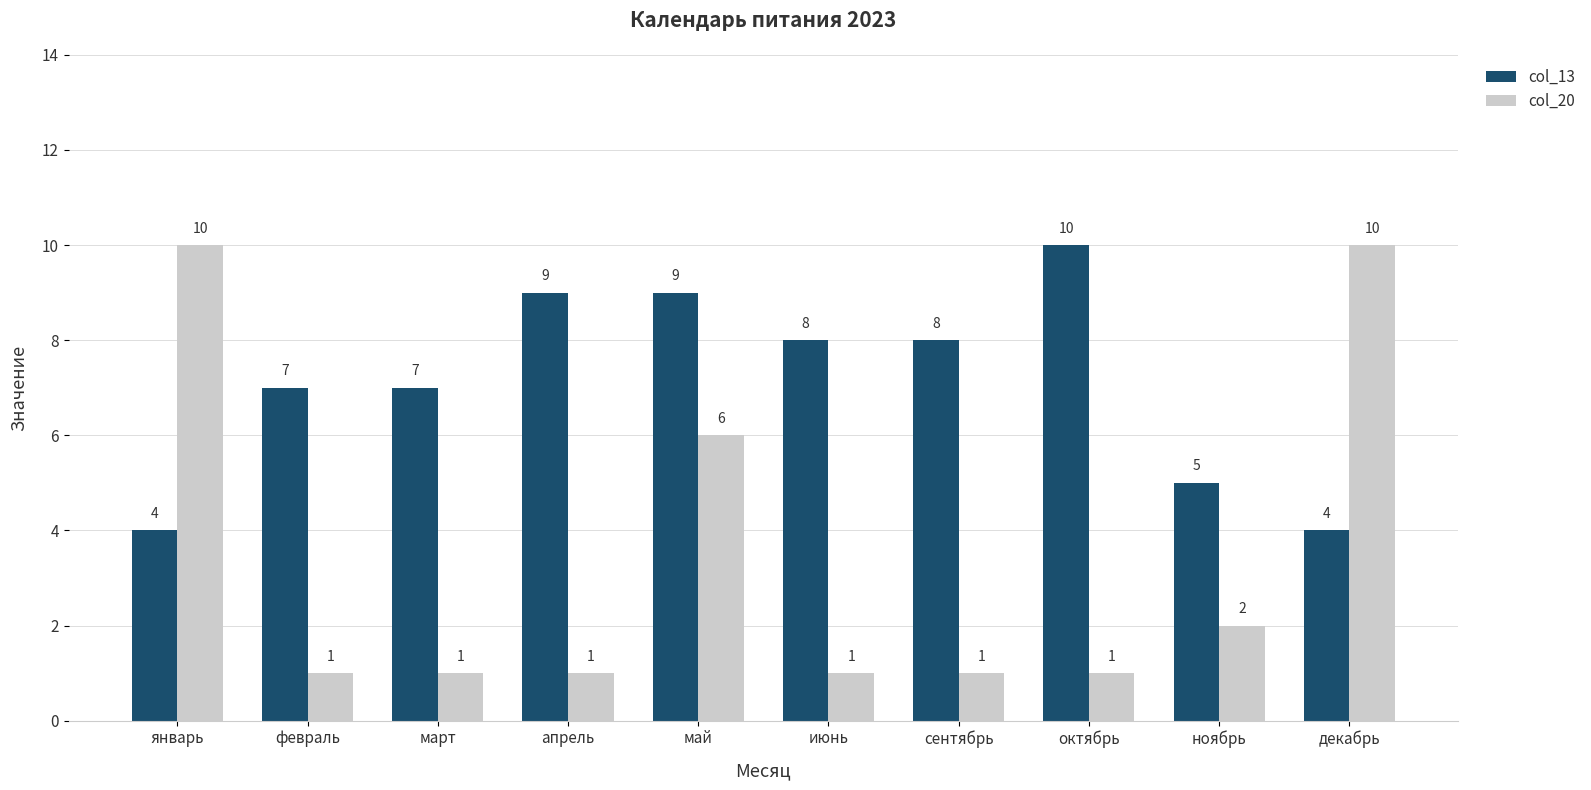

What are all the series names shown in the legend?

col_13, col_20